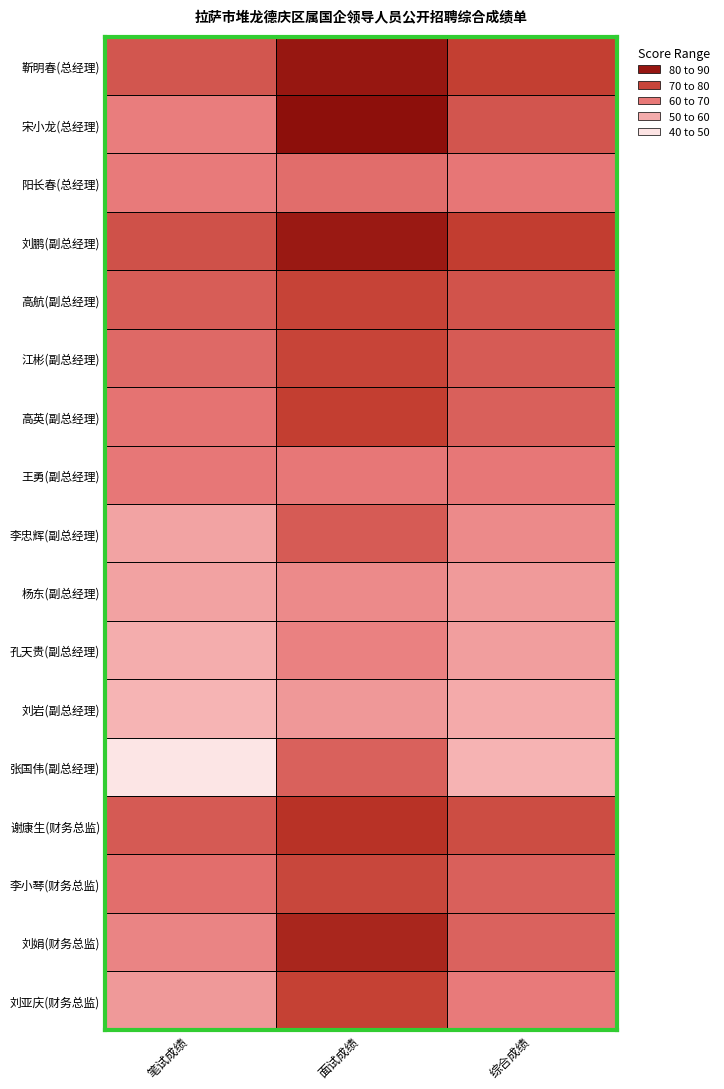

What is the spread (max minus min) of values at 面试成绩?

27.8